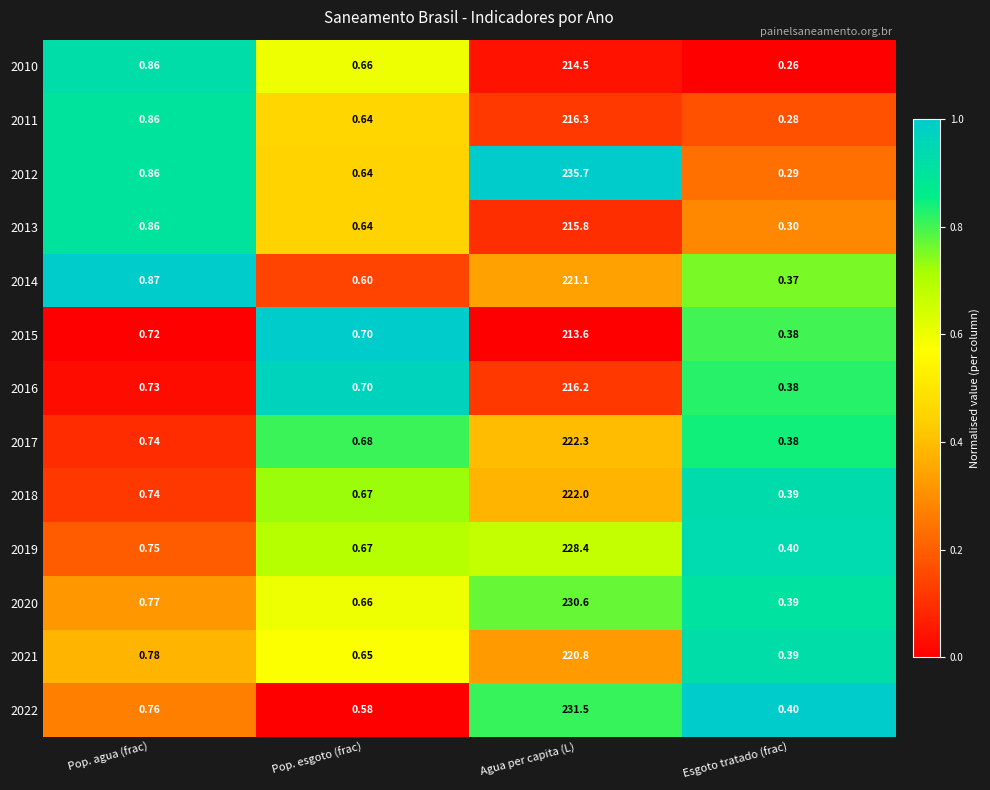

At which label is 2011 closest to 108?

Pop. agua (frac)